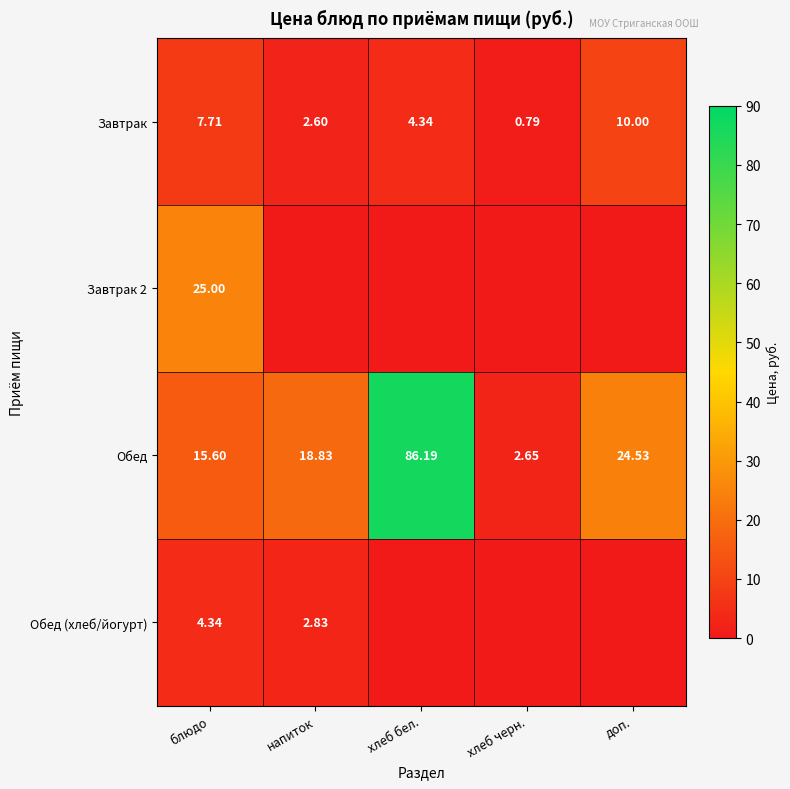

Is the value of Обед at хлеб черн. greater than the value of Завтрак 2 at блюдо?

No